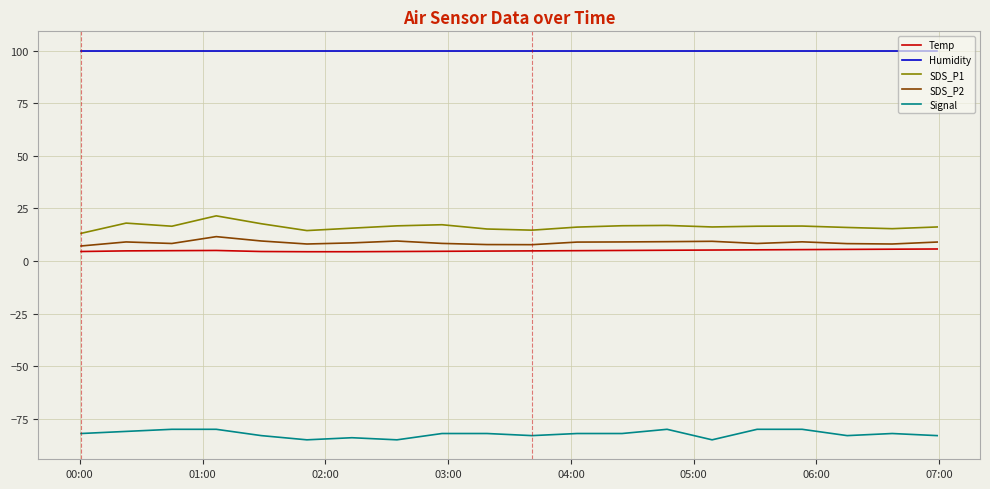

What is the minimum value for Signal?

-85.0